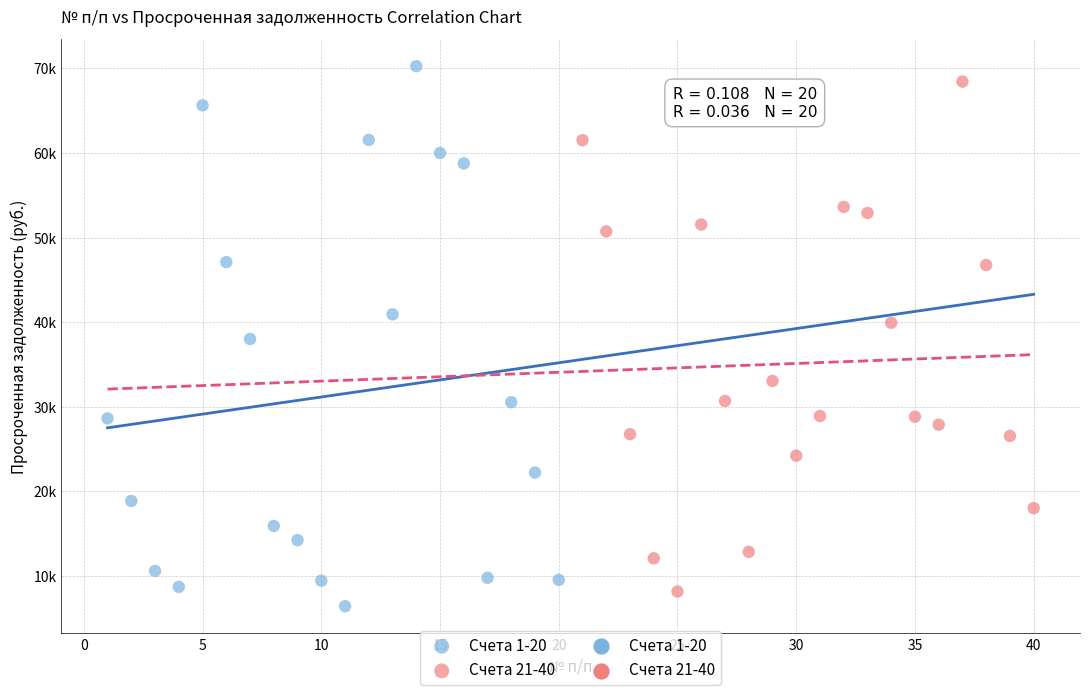

Which series reaches the maximum Y coordinate?

Счета 1-20